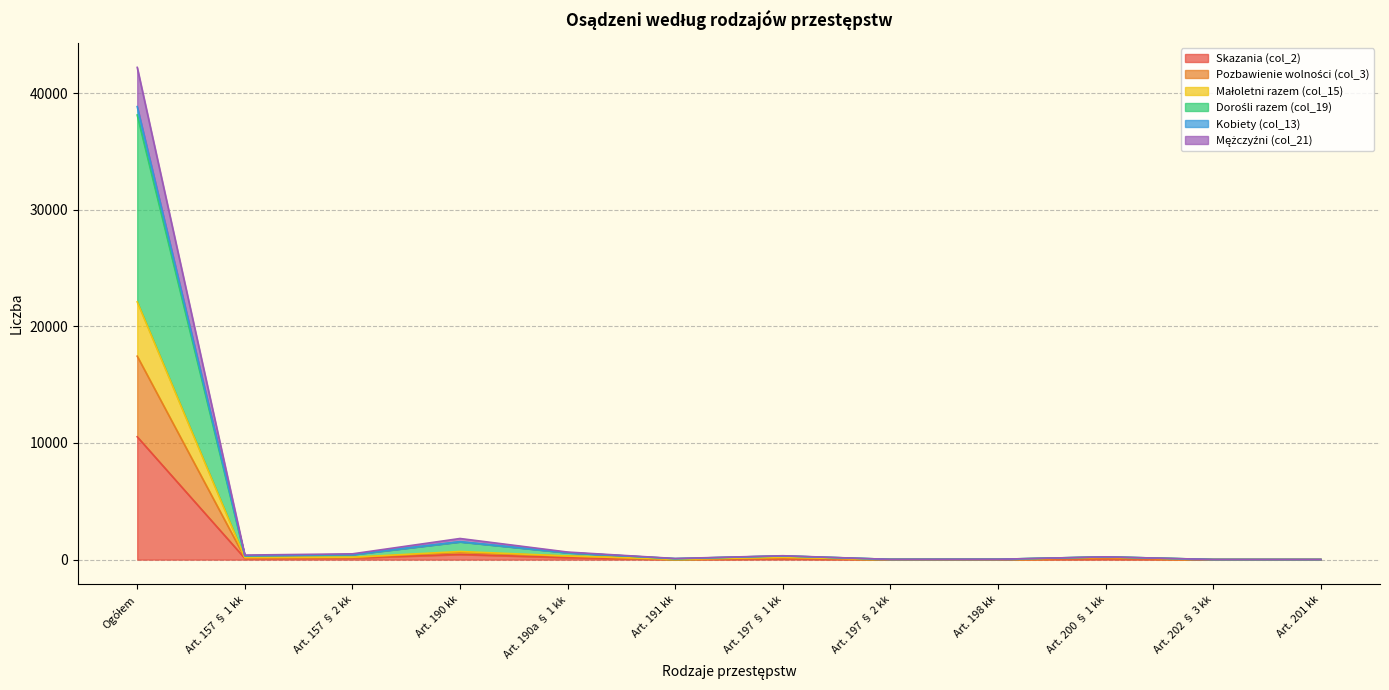

What are all the series names shown in the legend?

Skazania (col_2), Pozbawienie wolności (col_3), Małoletni razem (col_15), Dorośli razem (col_19), Kobiety (col_13), Mężczyźni (col_21)